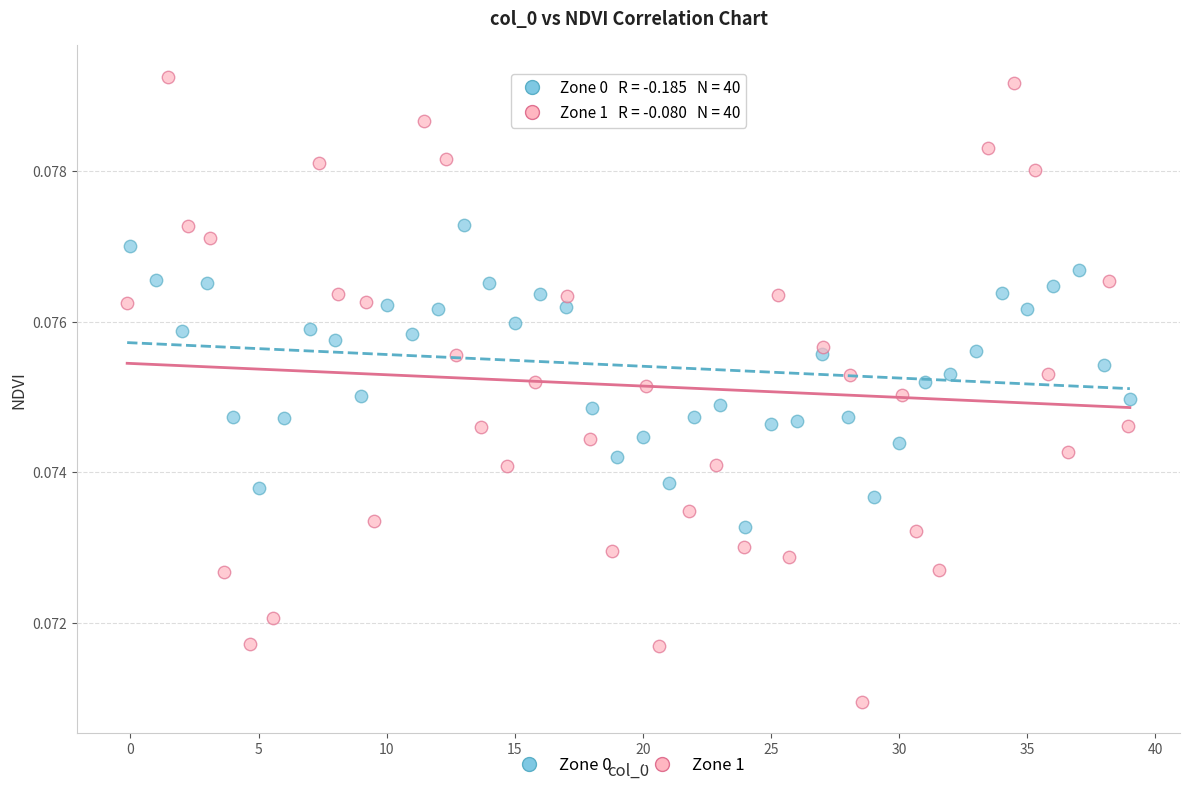

Which series reaches the minimum Y coordinate?

Zone 1